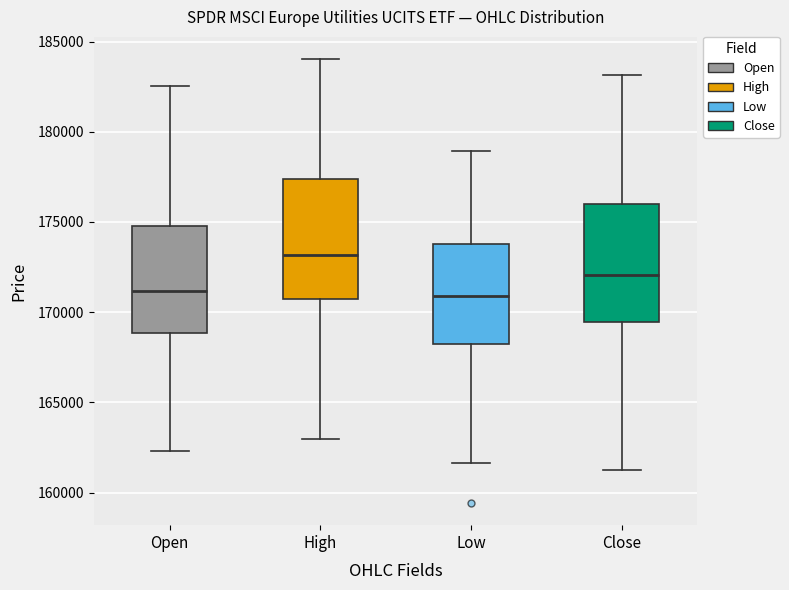

Which box has the highest median line?

High